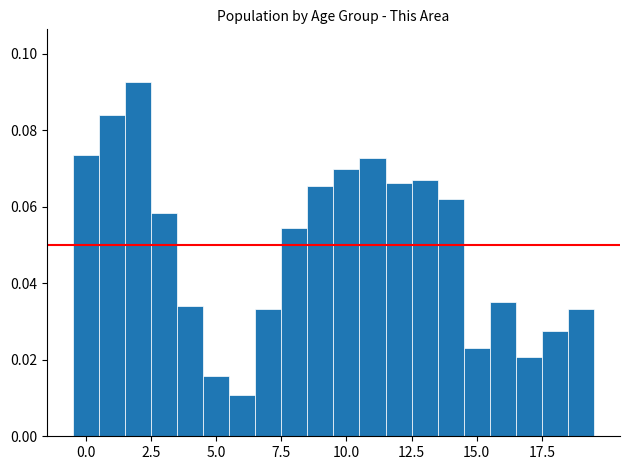

Read against the x-axis, roughly where is the centre of the tallest bar?

2.0